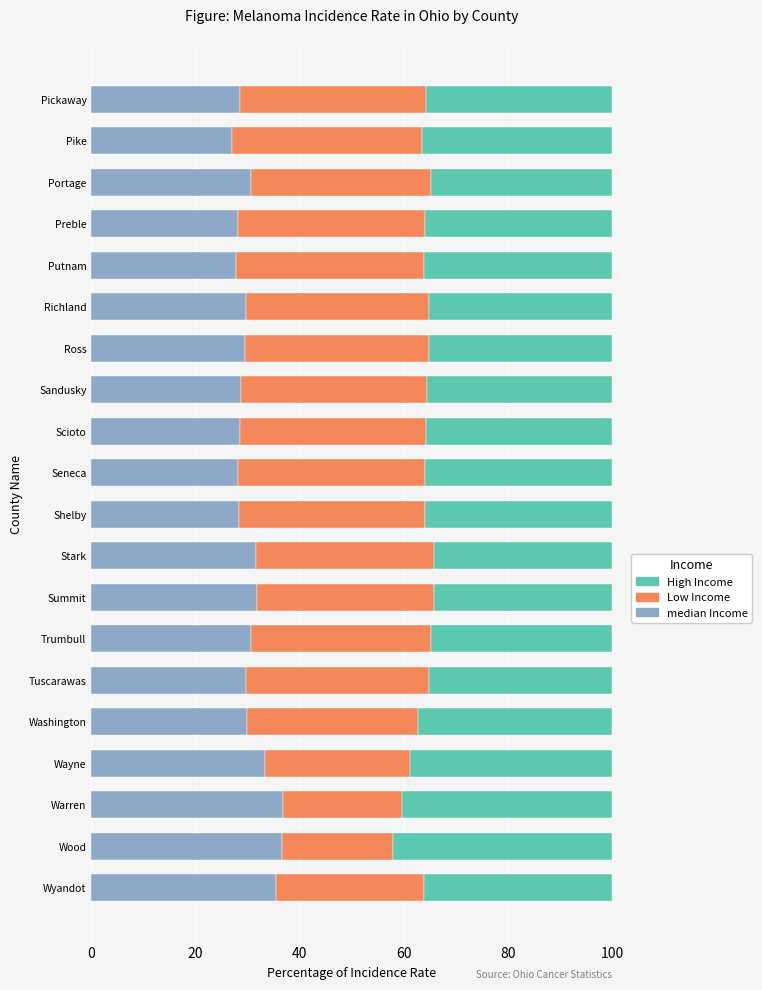

What is the average value of the median Income series?

30.6